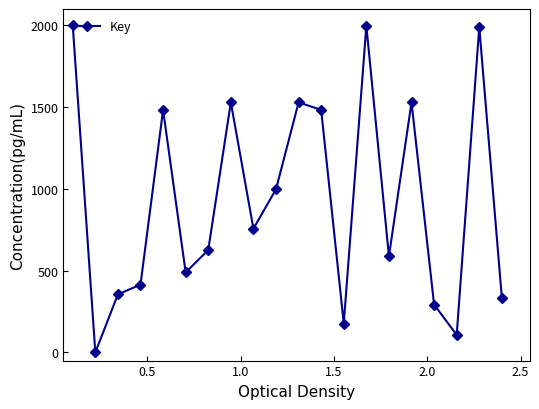

What is the average value?

933.8